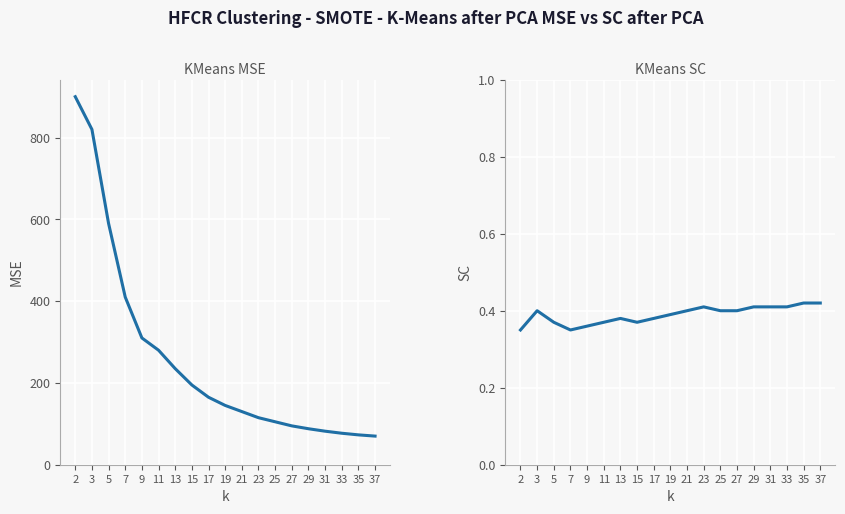

What is the minimum value shown in the chart?

0.3